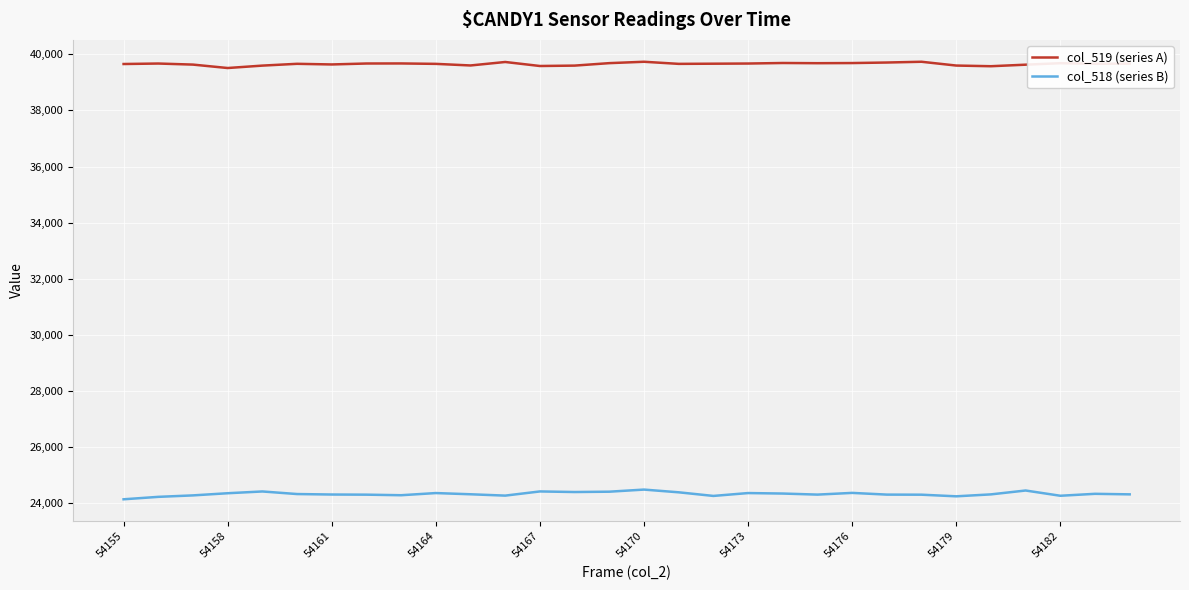

Which series has the largest total across all categories?

col_519 (series A)